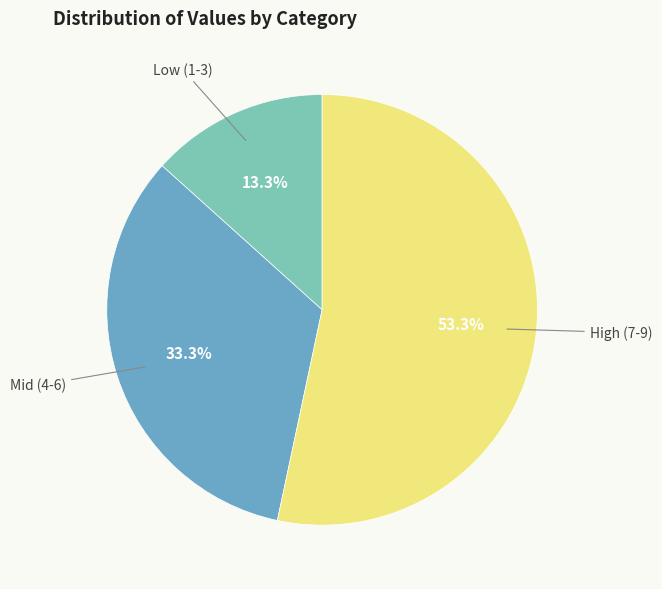

Is there a majority slice in this chart?

Yes